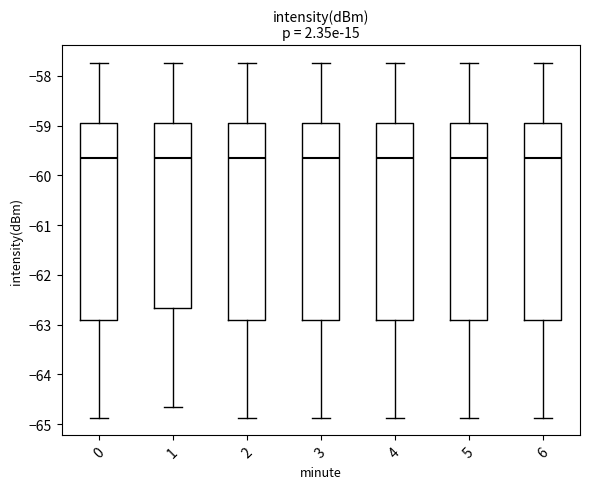

Where is the lower edge of the box at x = 1 on the y-axis? The values are not printed on the chart, so give them approximately, as read against the axis.

-62.7